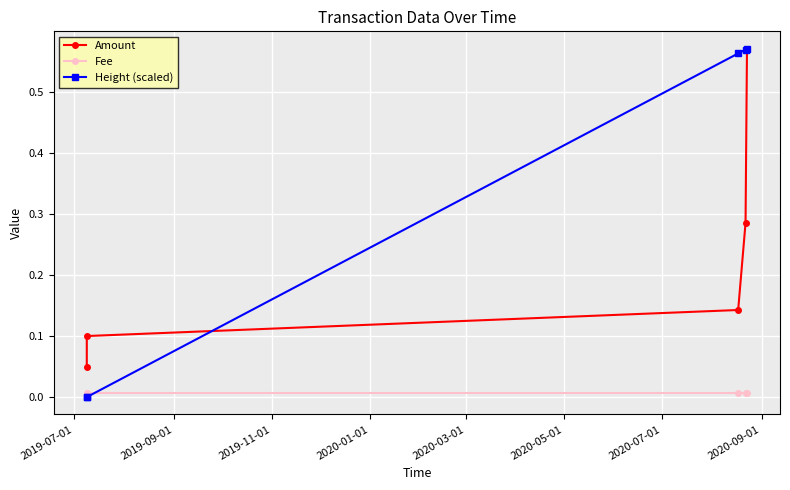

Rank the series by their average value, from highest to lowest.

Height (scaled), Amount, Fee